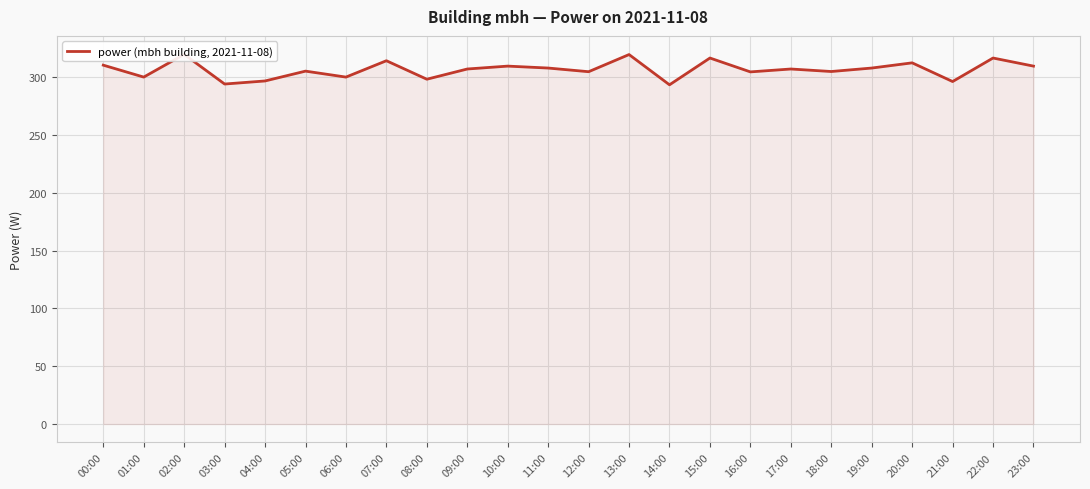

What is the change in value from 14:00 to 19:00?

+14.5